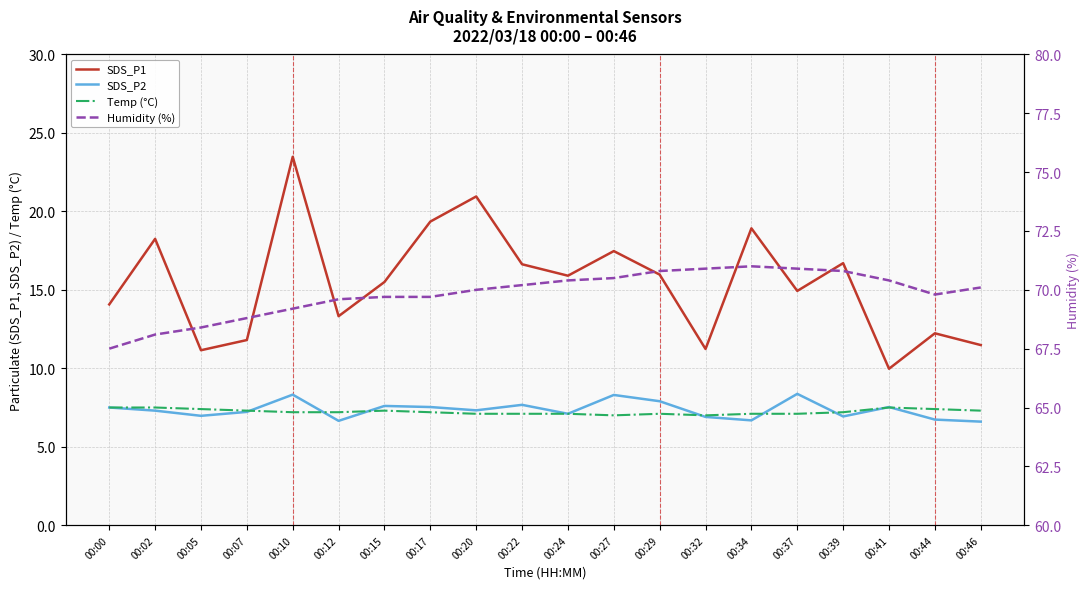

List the labels in order of Temp (°C) value, smallest first.

00:27, 00:32, 00:20, 00:22, 00:24, 00:29, 00:34, 00:37, 00:10, 00:12, 00:17, 00:39, 00:07, 00:15, 00:46, 00:05, 00:44, 00:00, 00:02, 00:41